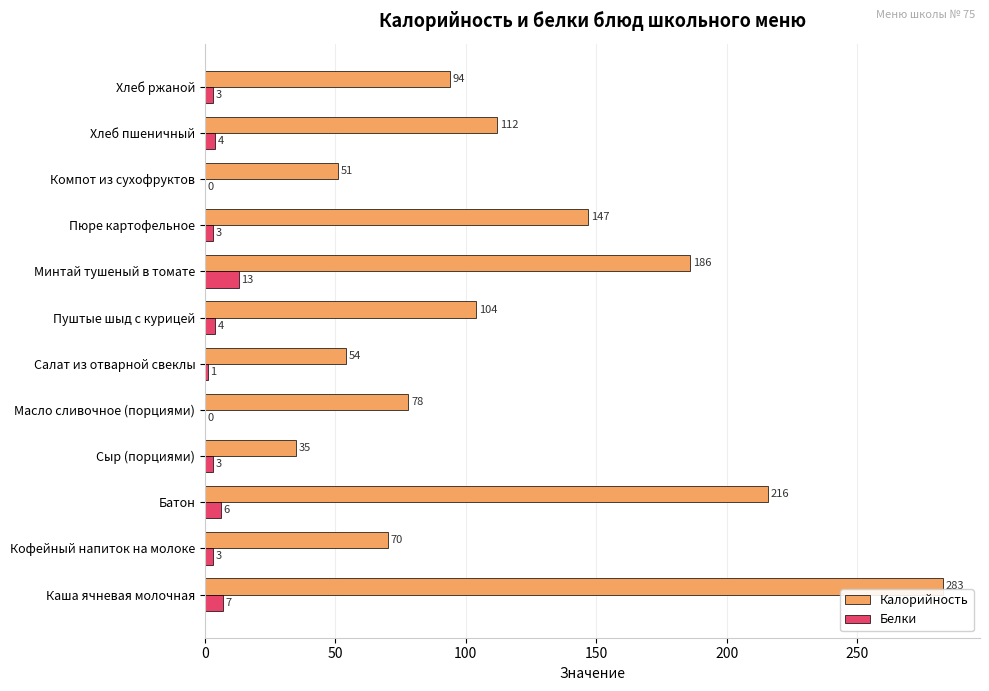

What is the sum of all Калорийность values?

1430